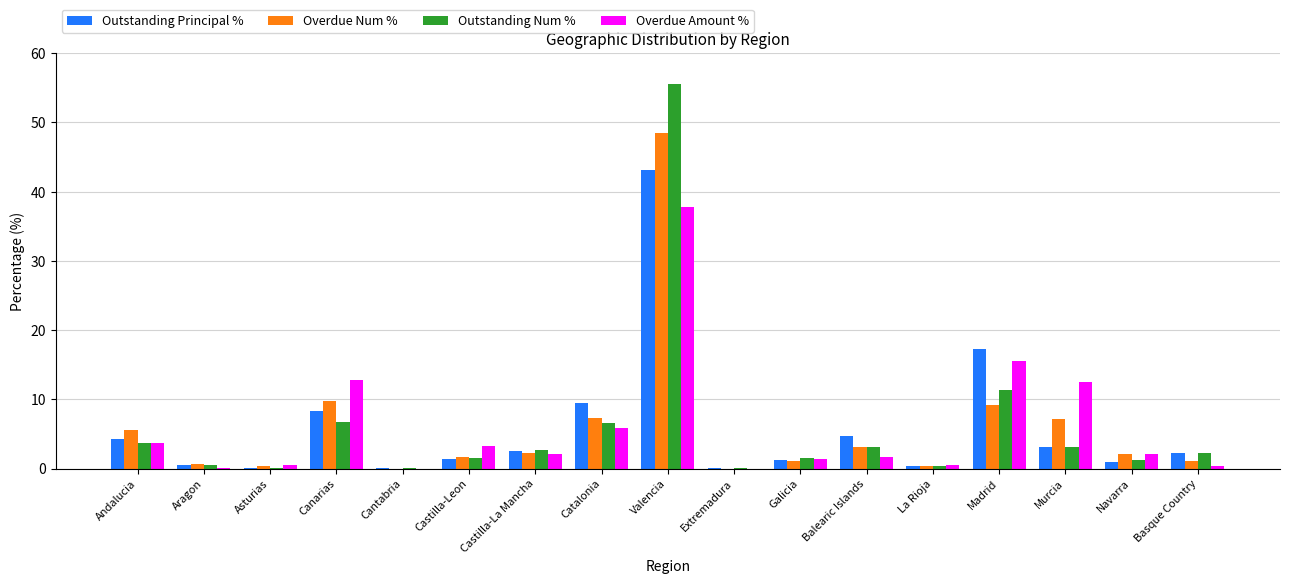

Read the Outstanding Principal % value at Valencia.

43.1